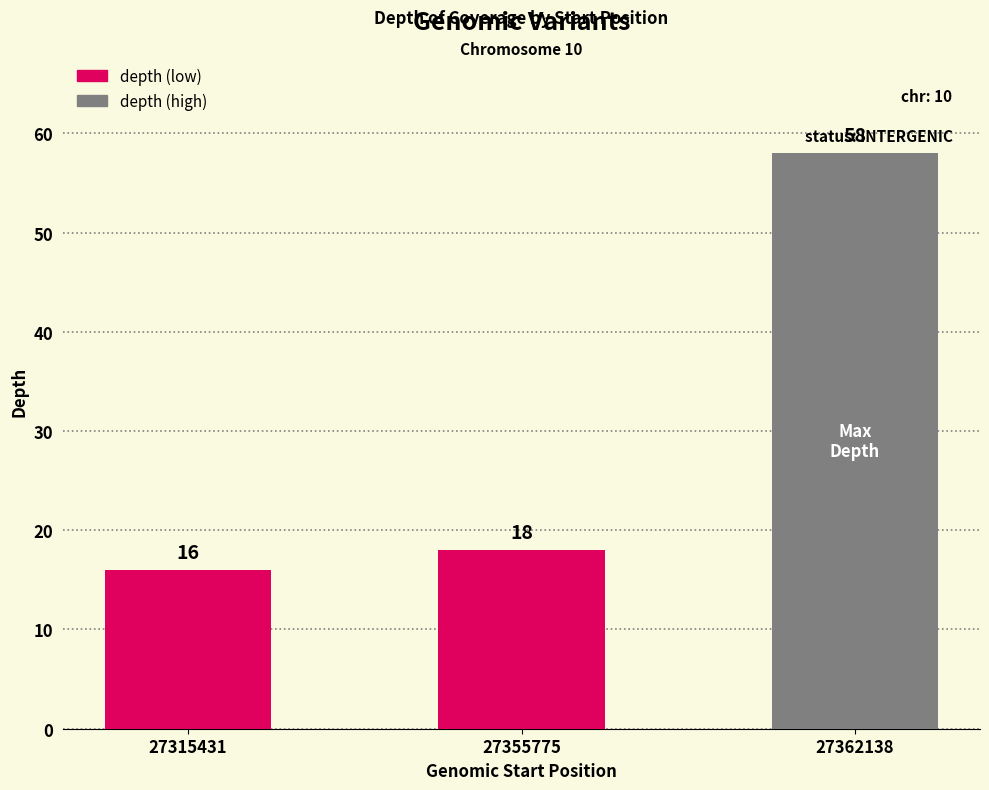

Read the value at 27362138, to the nearest 10.

60